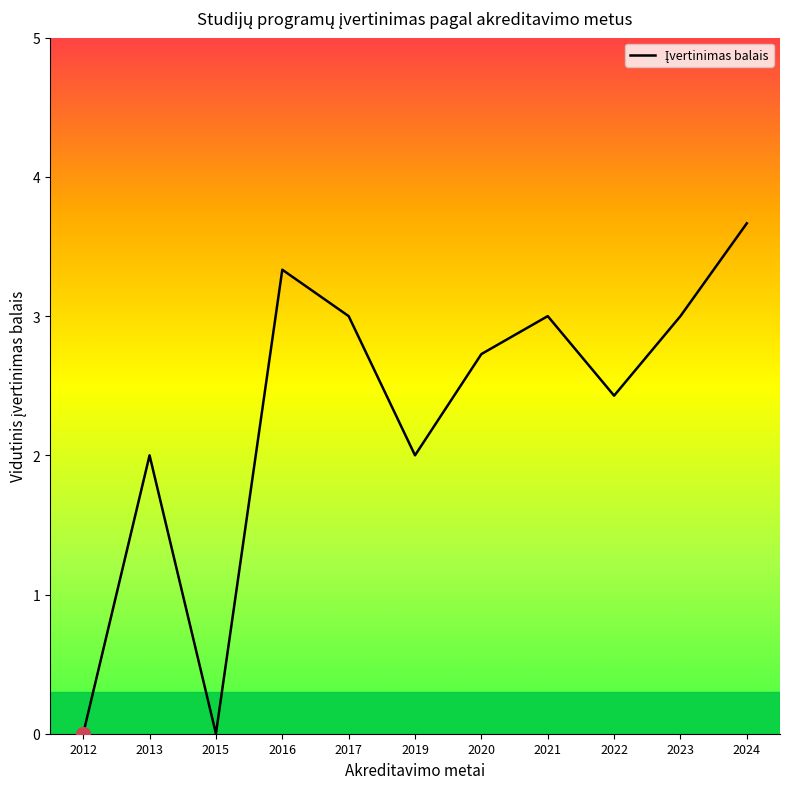

What is the maximum value shown in the chart?

3.7